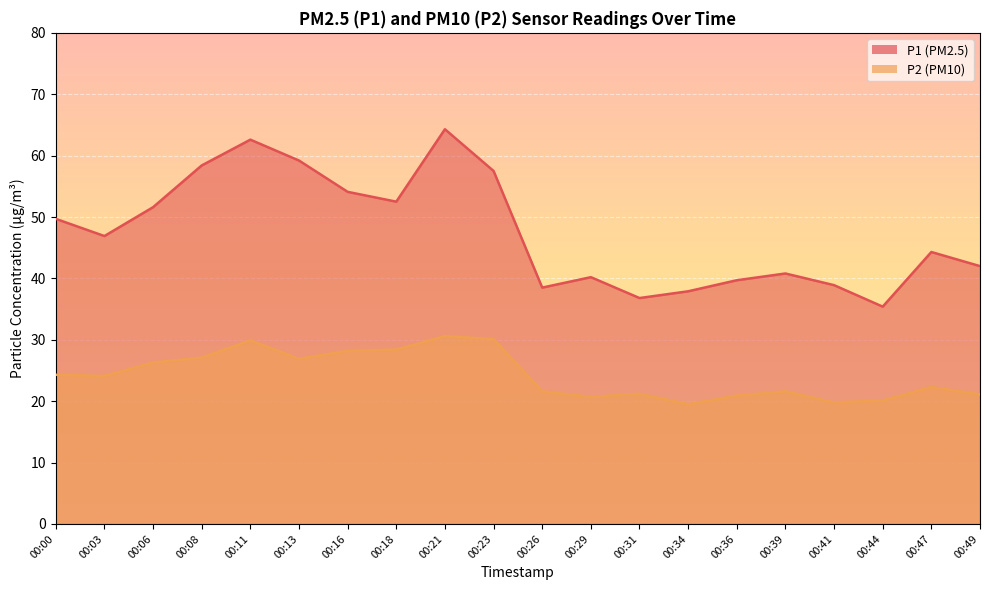

Between 00:21 and 00:44, which series saw the biggest shift?

P1